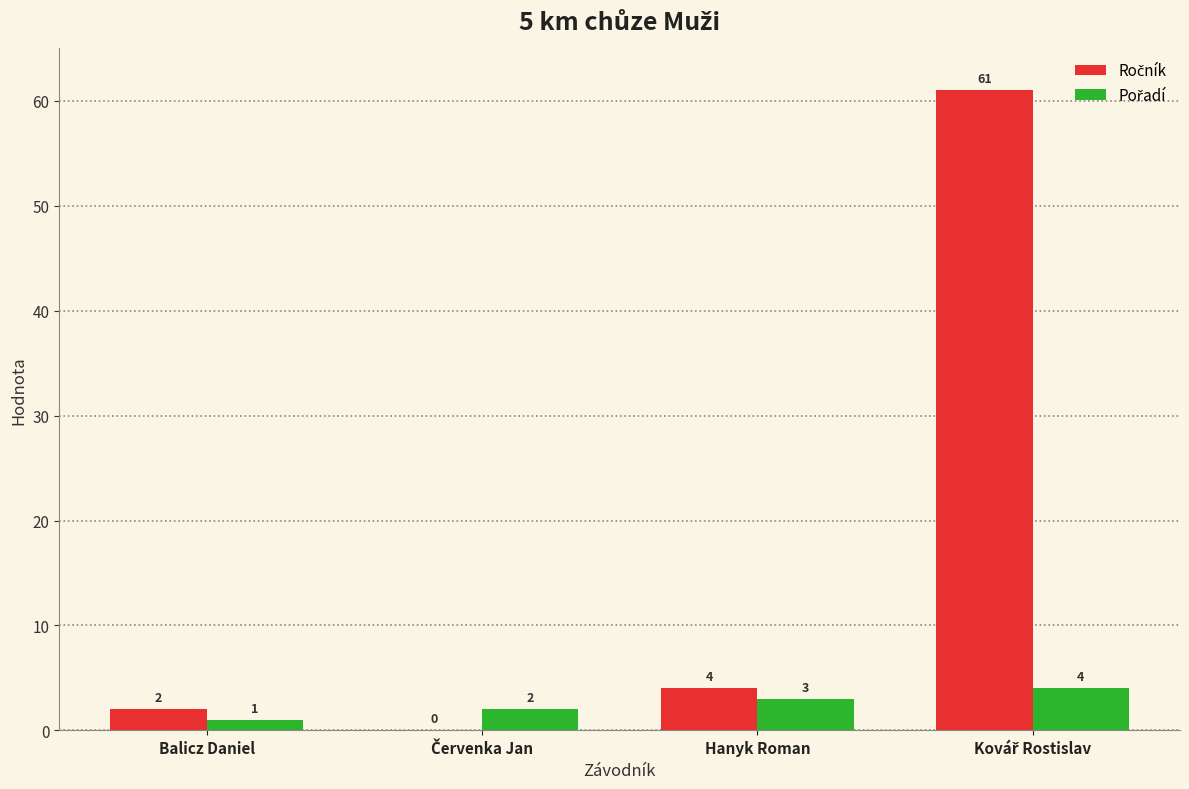

What is the total value across all series at Balicz Daniel?

3